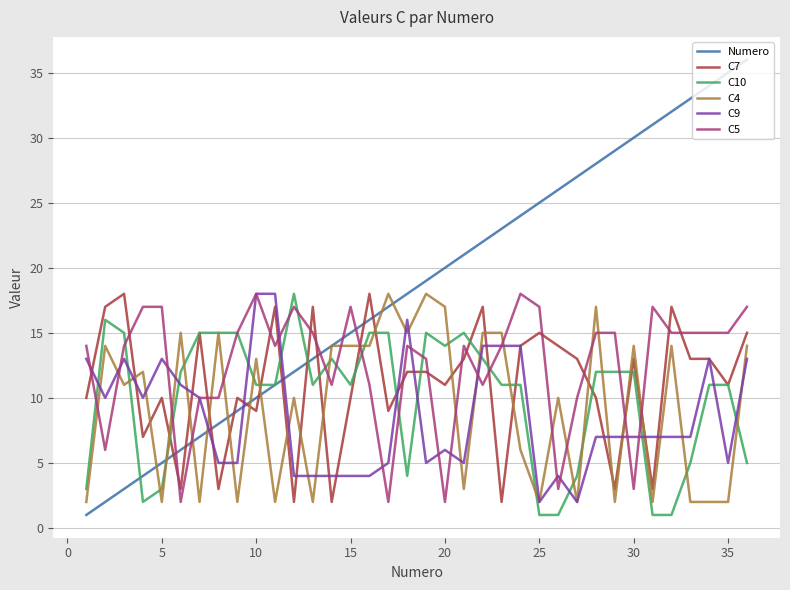

What is the smallest value displayed?

1